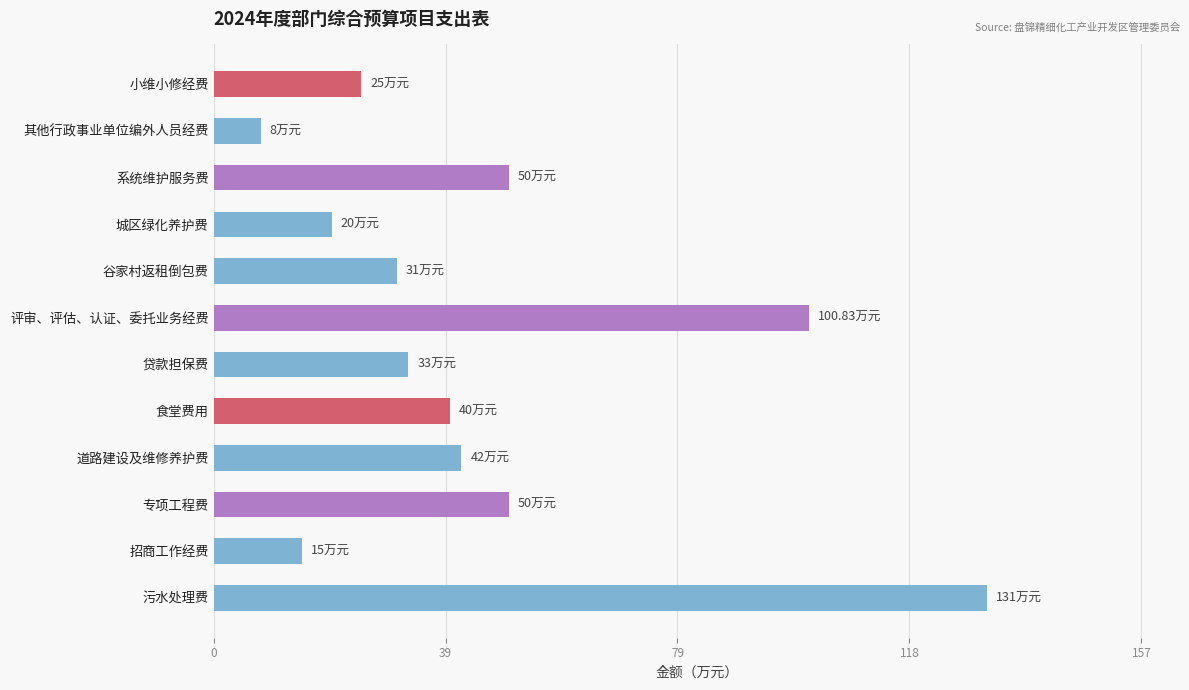

What is the change in value from 系统维护服务费 to 城区绿化养护费?

-30.0